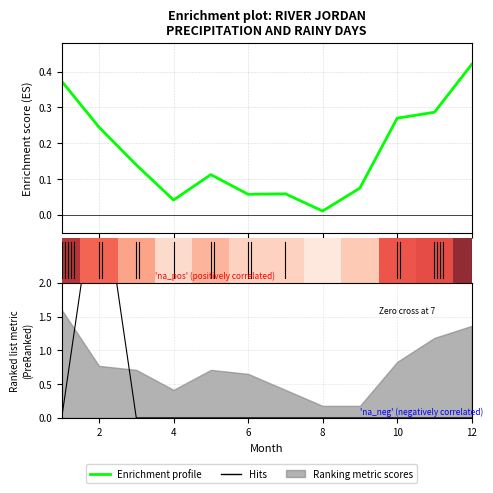

Between 8 and 12, which series saw the biggest shift?

Enrichment profile